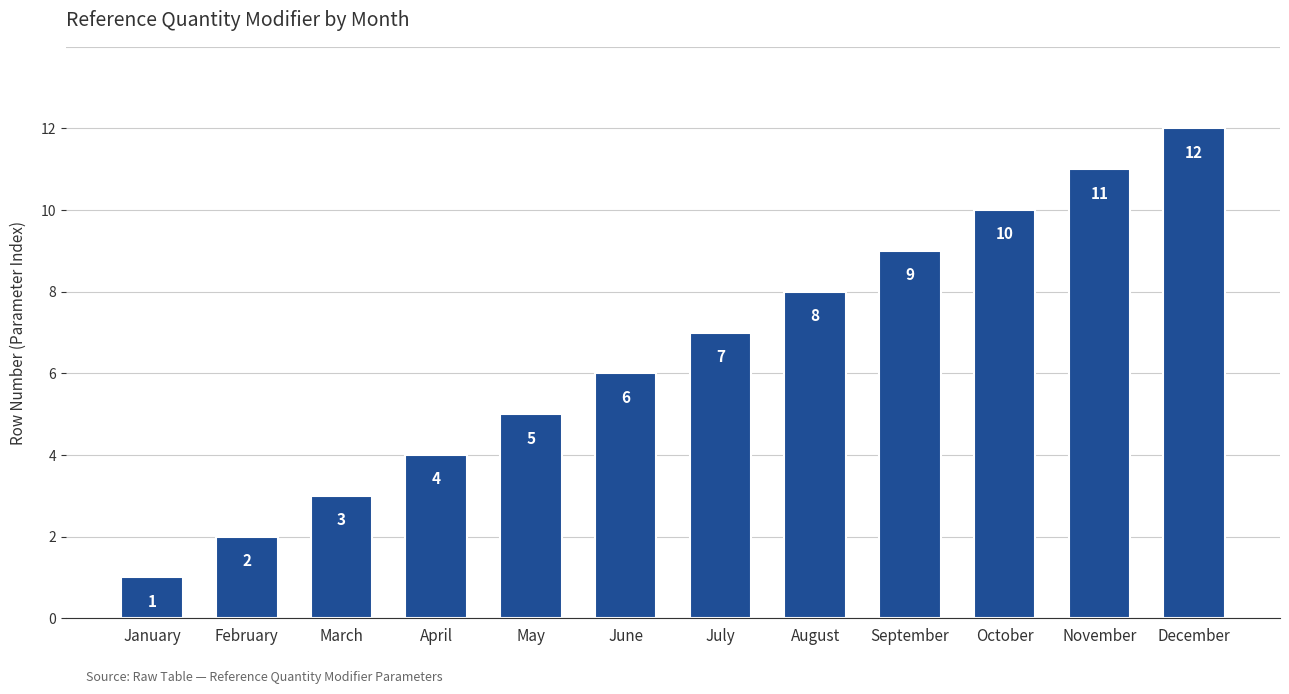

What is the sum of all values?

78